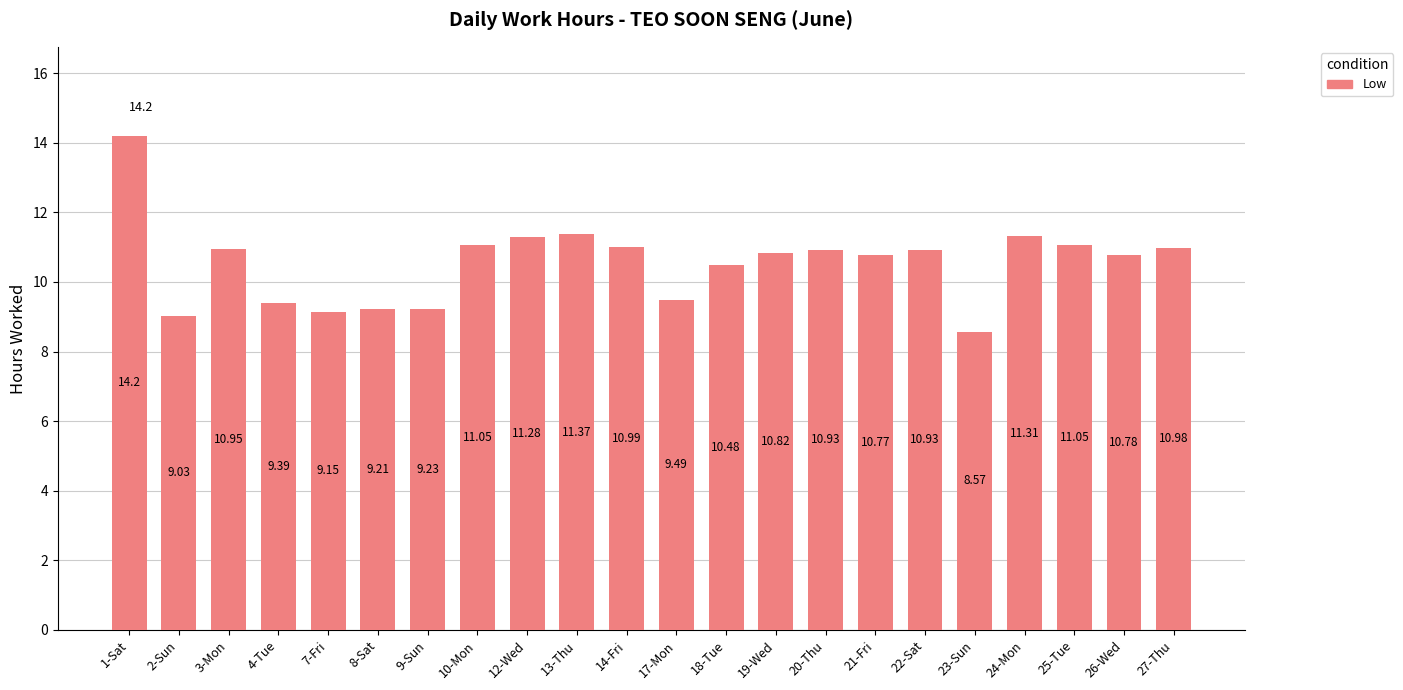

What is the smallest value displayed?

8.6